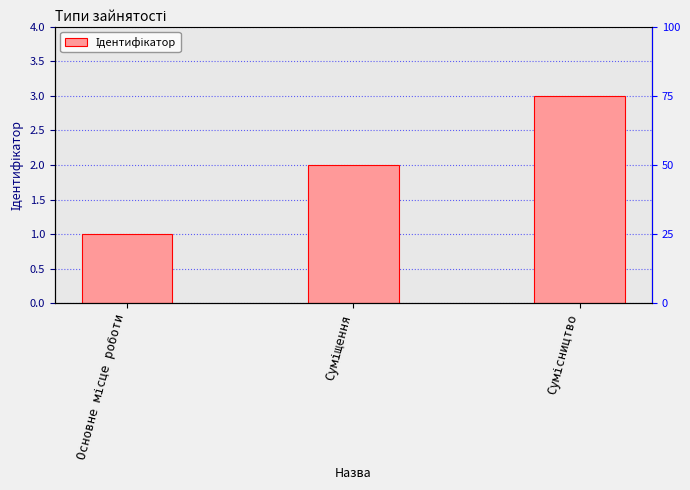

Which category has the highest value across all series?

Сумісництво